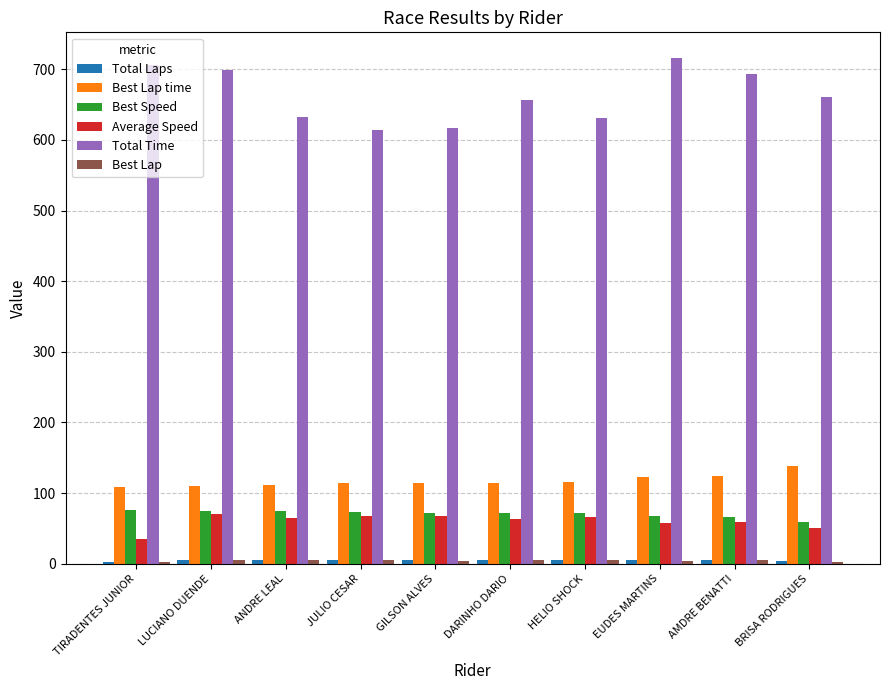

What is the highest value of the Best Speed series?

75.9